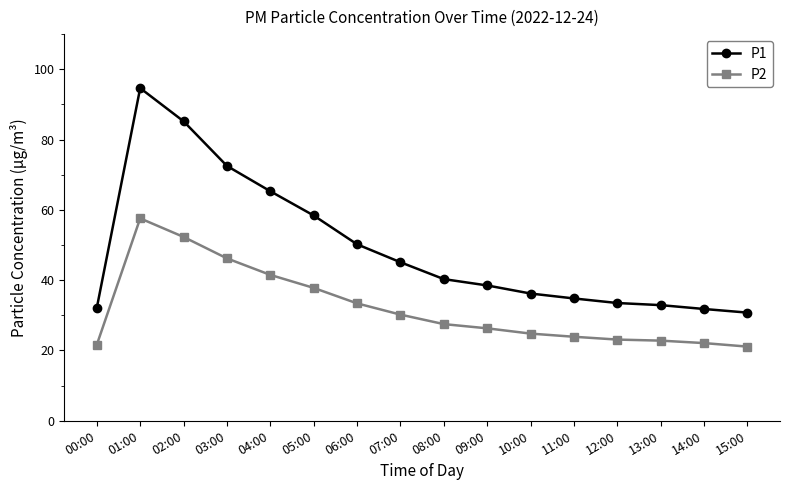

How many data points in P1 are less than 40?

8